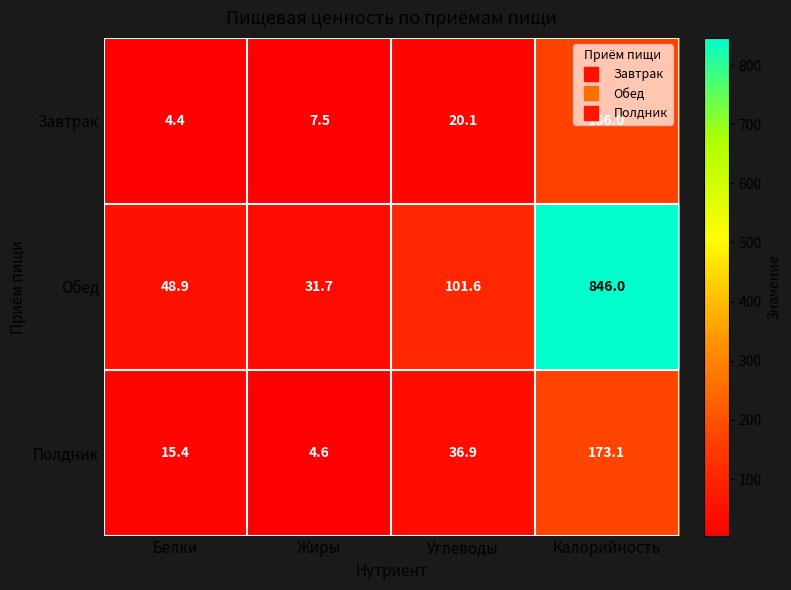

What is the total value across all series at Жиры?

43.8